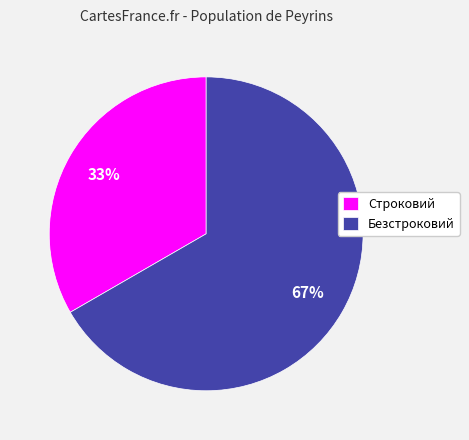

To the nearest percent, what is the average slice percentage?

50%